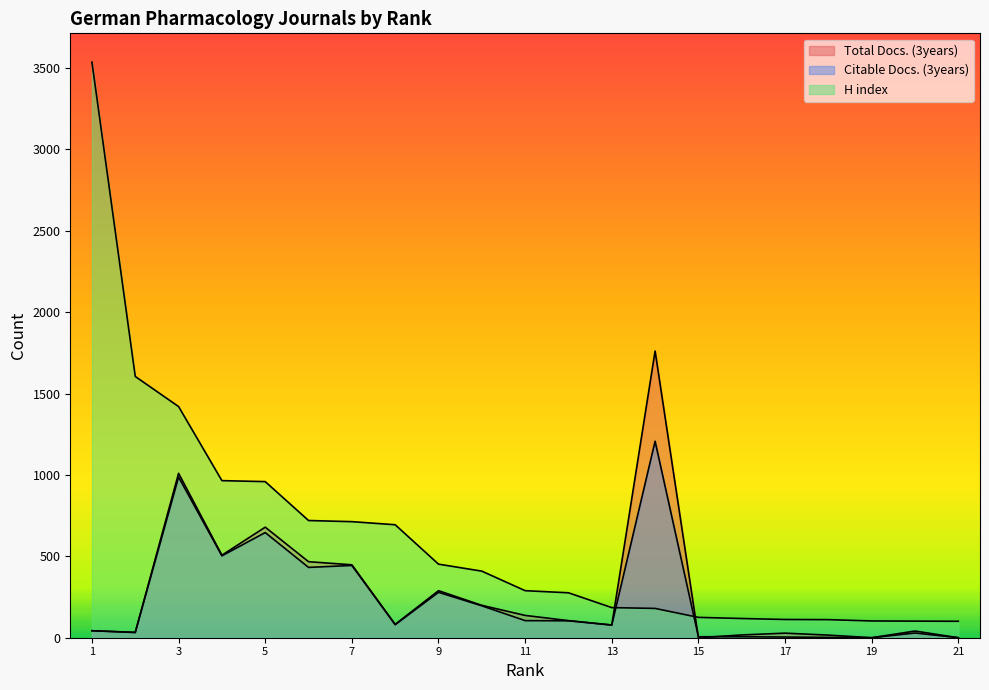

Which has a higher value, 21 or 12?

12